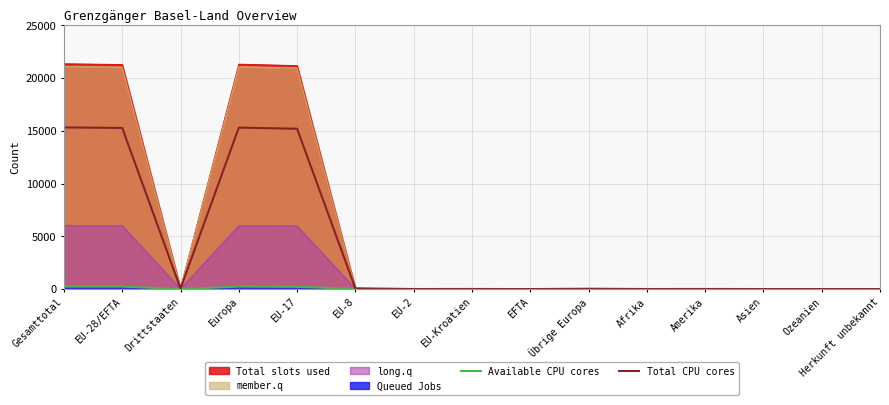

Is the value of Available CPU cores at Ozeanien greater than the value of Total CPU cores at EU-28/EFTA?

No